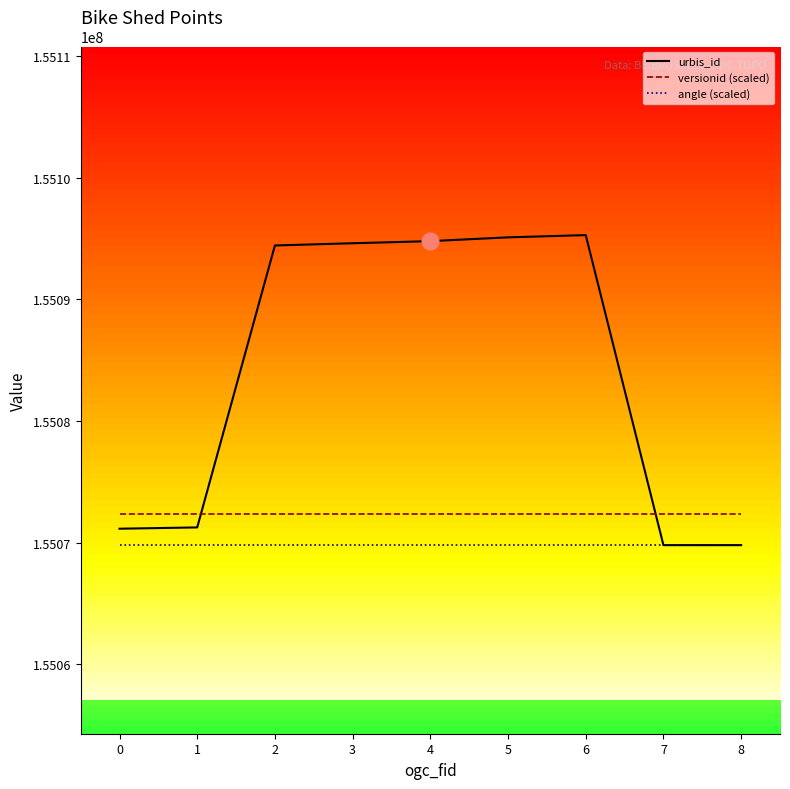

What is the difference between the second highest and minimum values in the urbis_id series?

25311.0